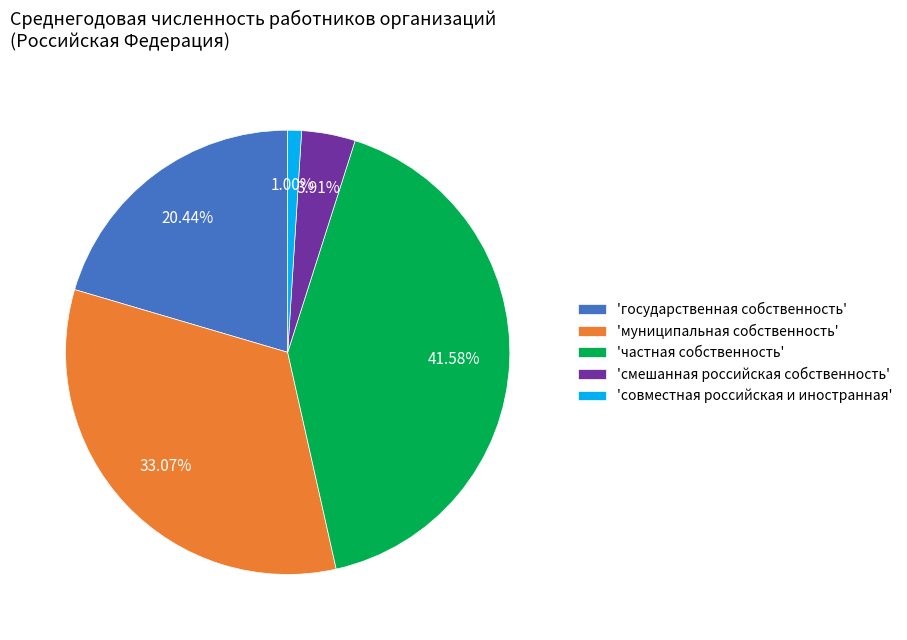

How many segments does this pie chart have?

5